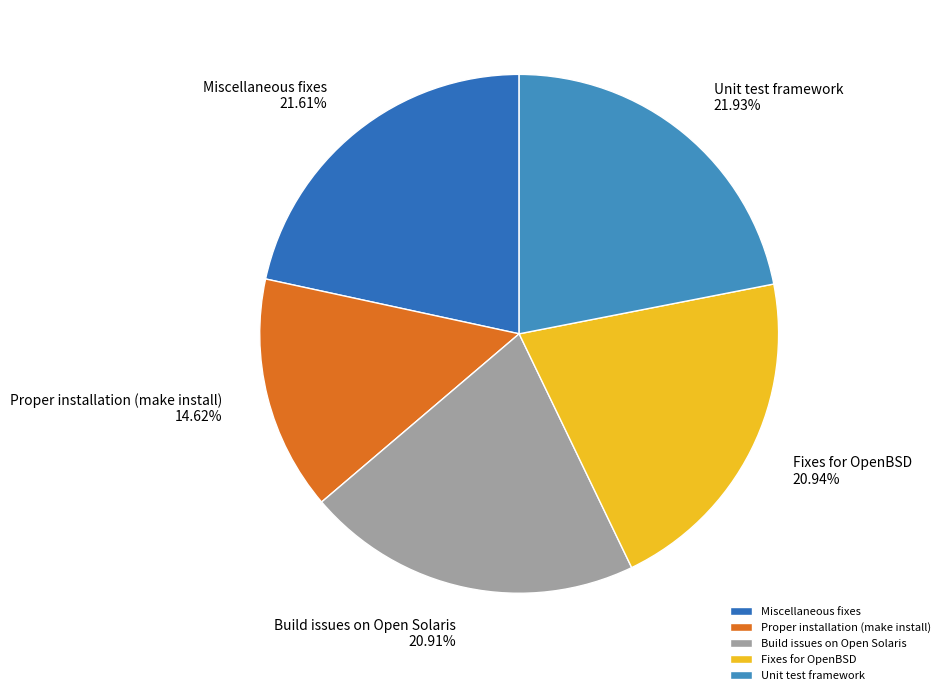

To the nearest percent, what is the difference between the largest and smallest slice percentages?

7%